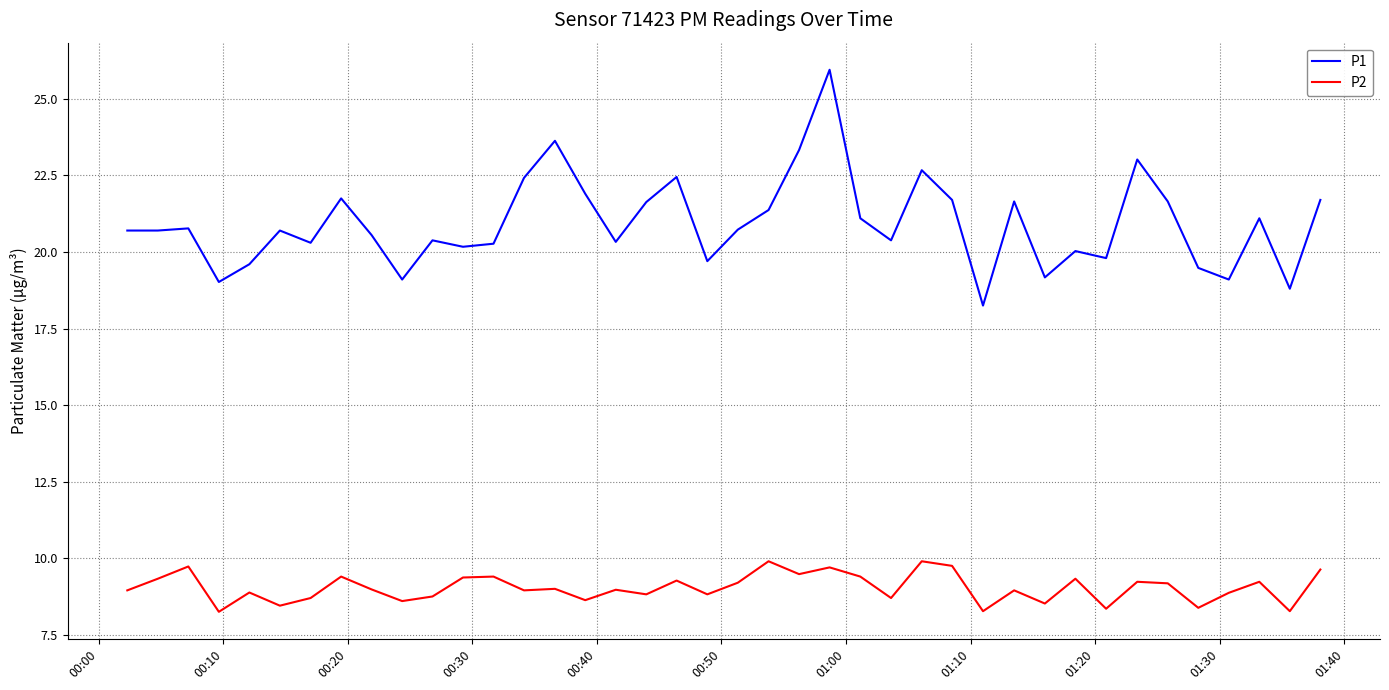

True or false: P1 and P2 intersect in this chart.

False